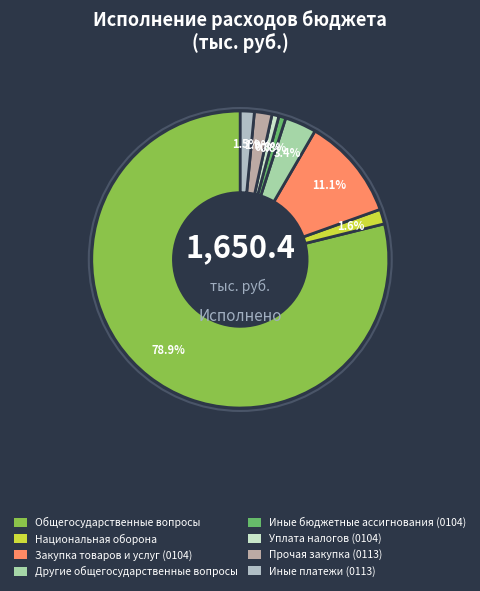

How many segments does this pie chart have?

8